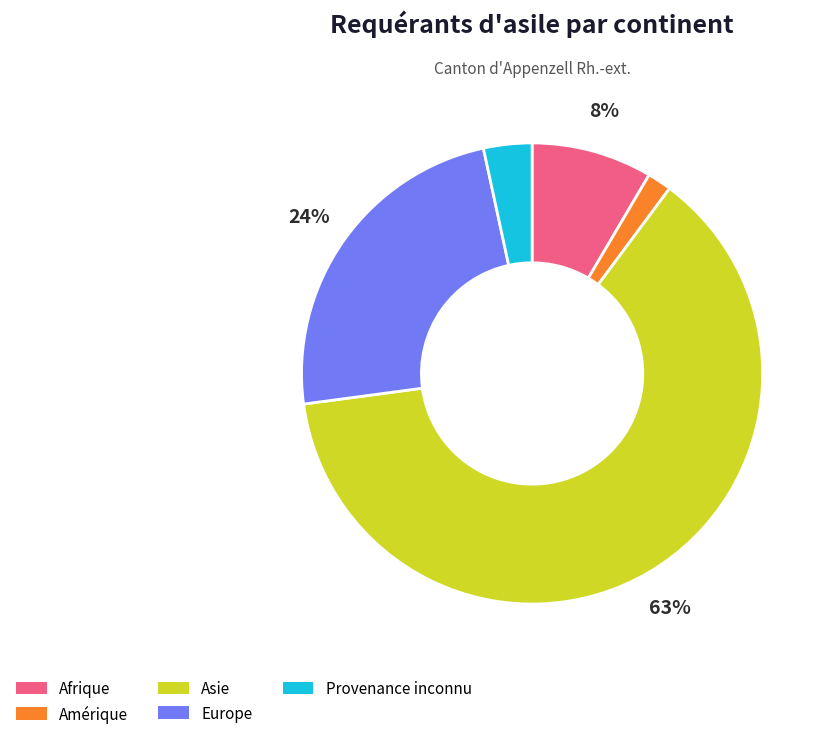

The Afrique slice represents 1% of the pie. True or false?

False